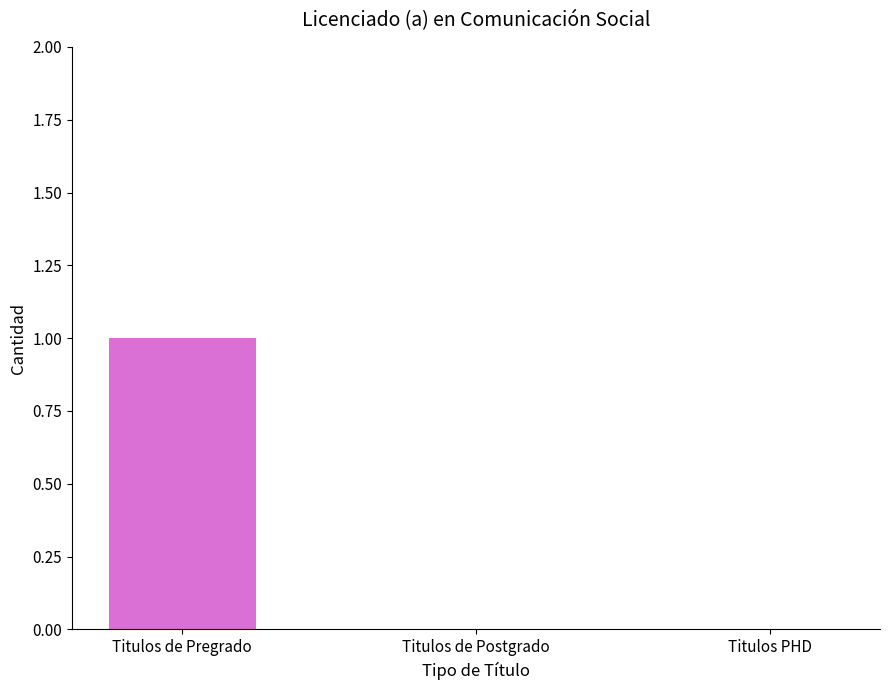

Reading right to left, list all the values displayed in this chart.

0	0	1